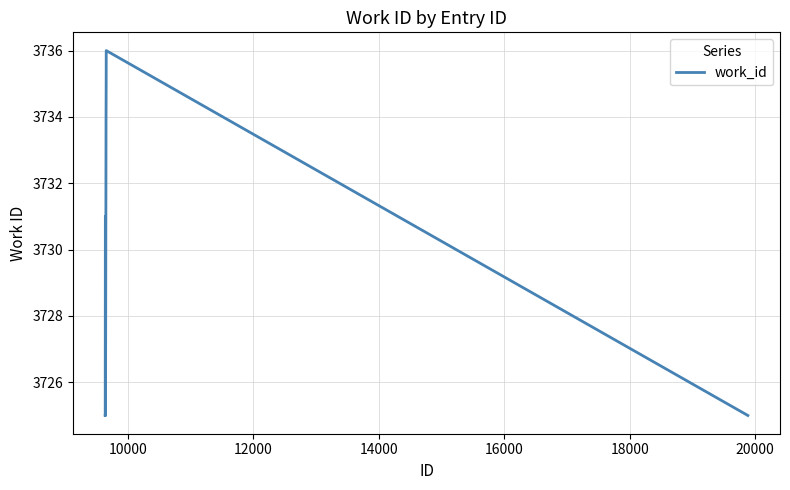

What is the maximum value shown in the chart?

3736